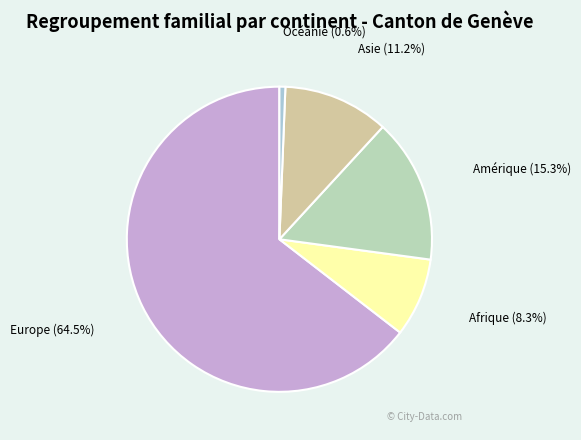

To the nearest percent, what percentage of the pie is Amérique?

15%